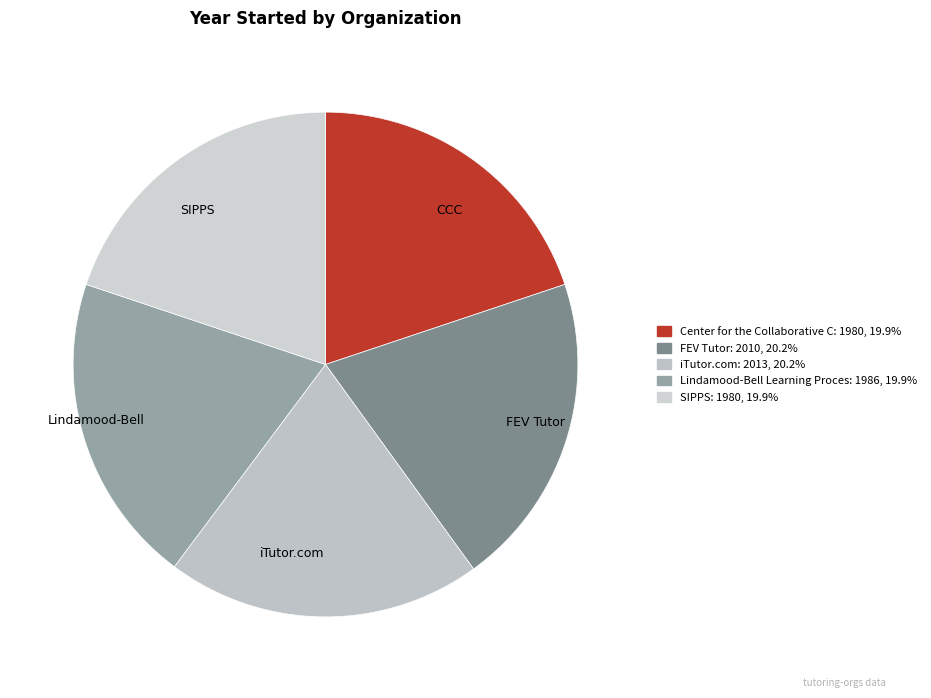

Is there a majority slice in this chart?

No